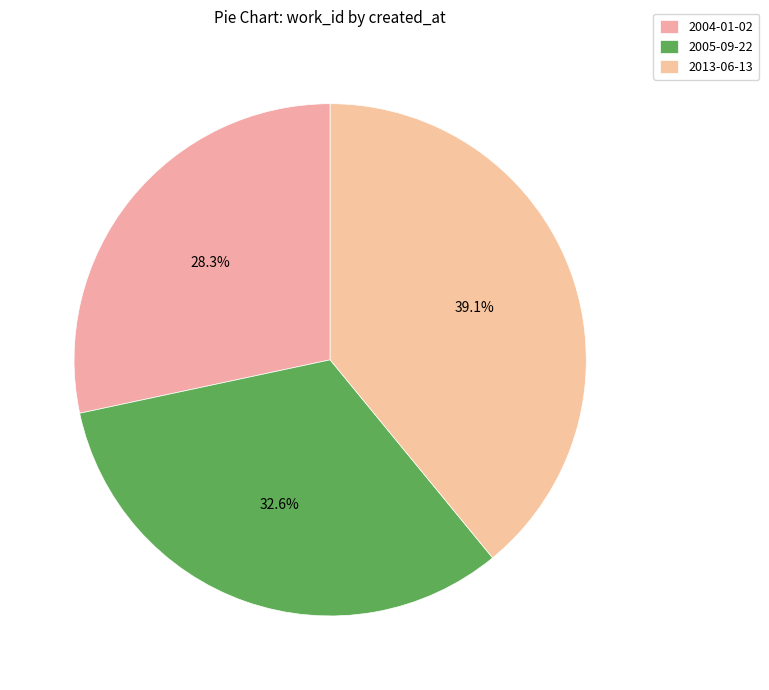

Rank the categories by value from lowest to highest.

2004-01-02, 2005-09-22, 2013-06-13